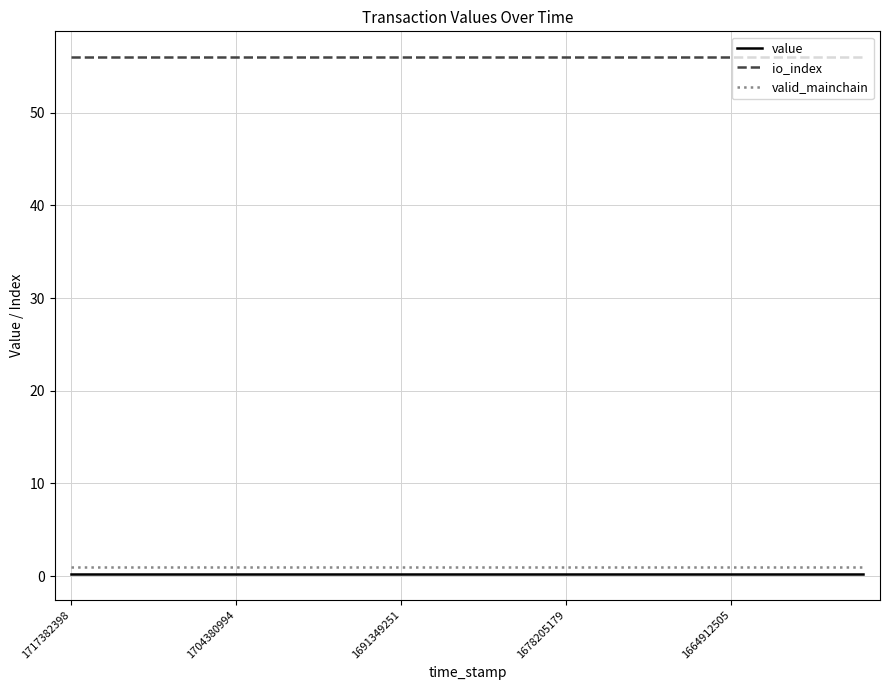

Which series has the largest total across all categories?

io_index